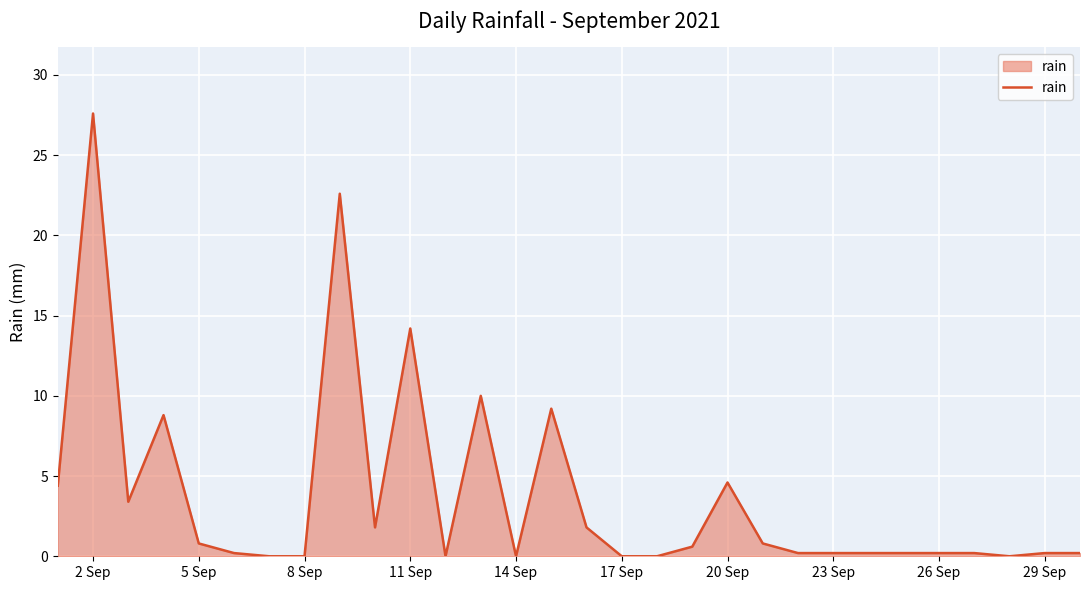

How many categories are shown in the chart?

30